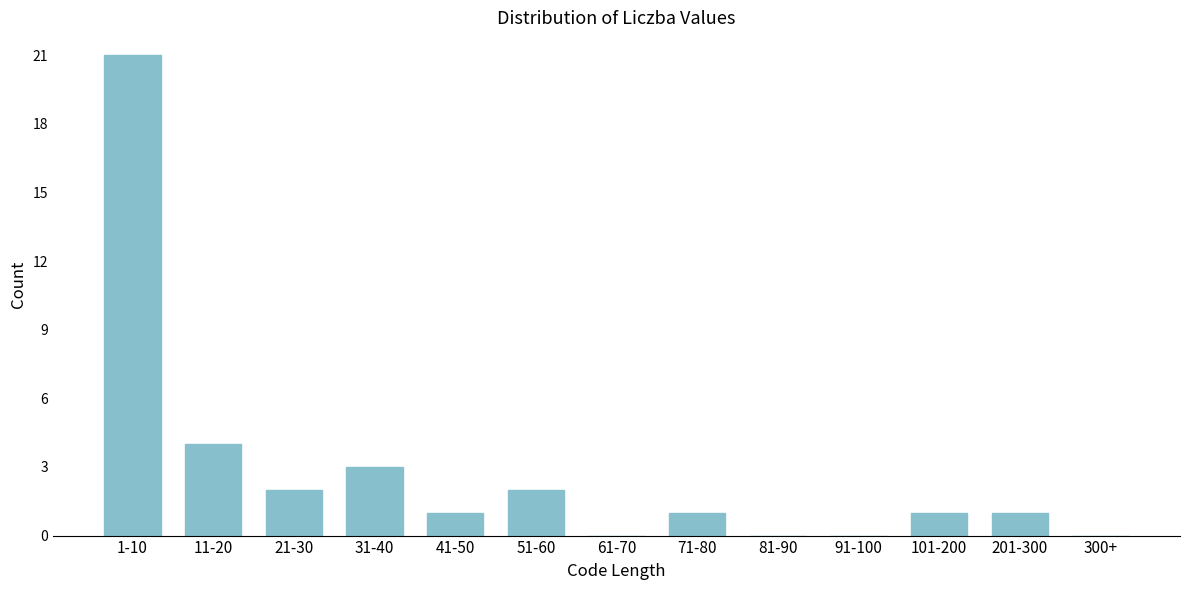

Reading left to right, extract all data points from this chart.

1-10=21	11-20=4	21-30=2	31-40=3	41-50=1	51-60=2	61-70=0	71-80=1	81-90=0	91-100=0	101-200=1	201-300=1	300+=0